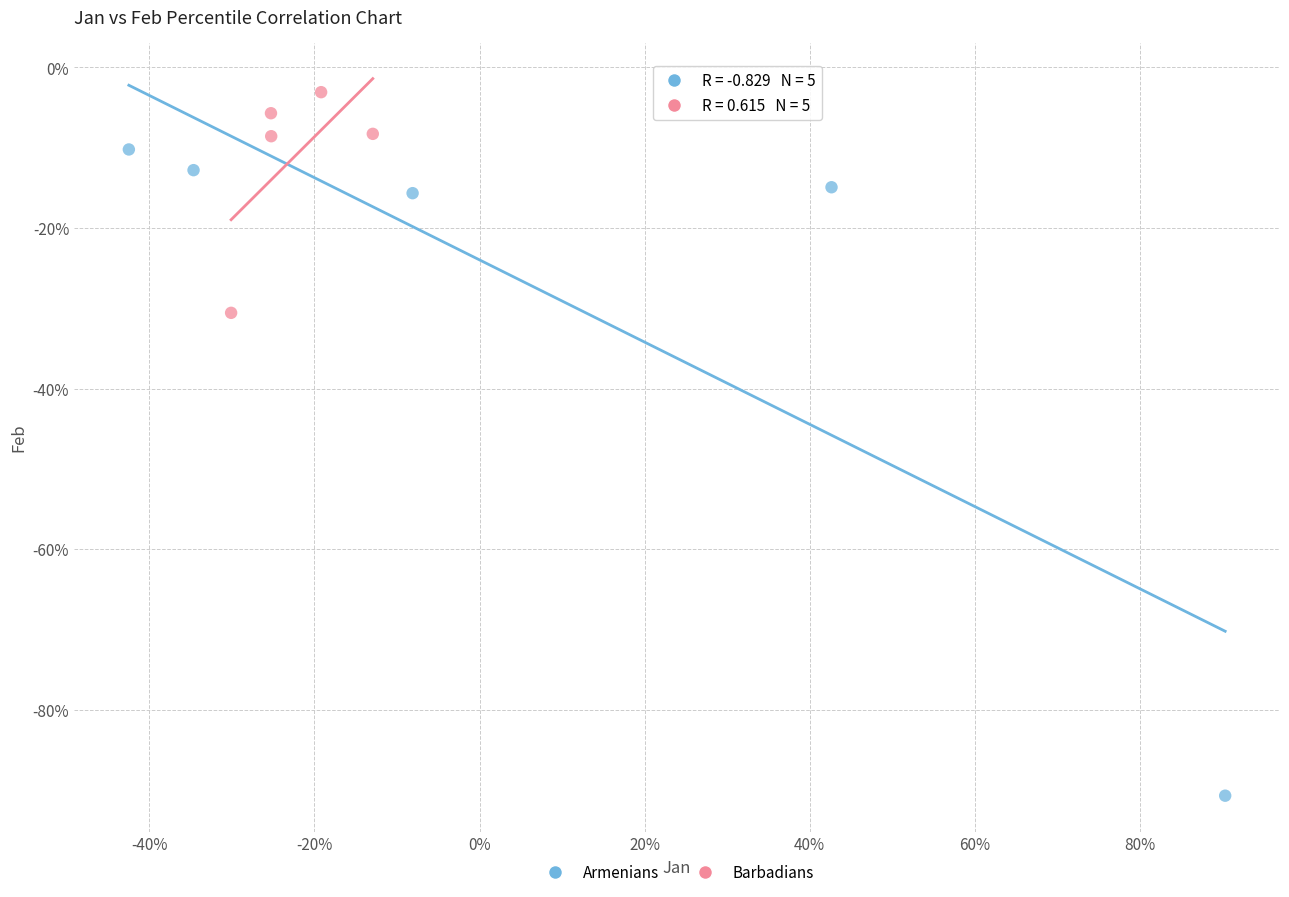

Which series reaches the minimum Y coordinate?

Armenians